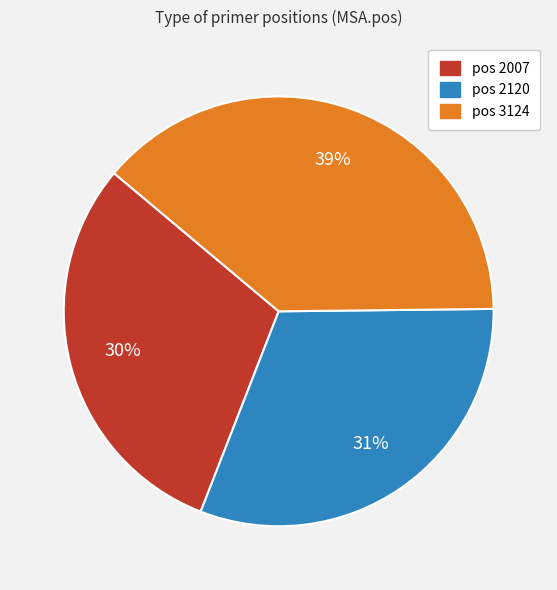

To the nearest percent, what is the average slice percentage?

33%